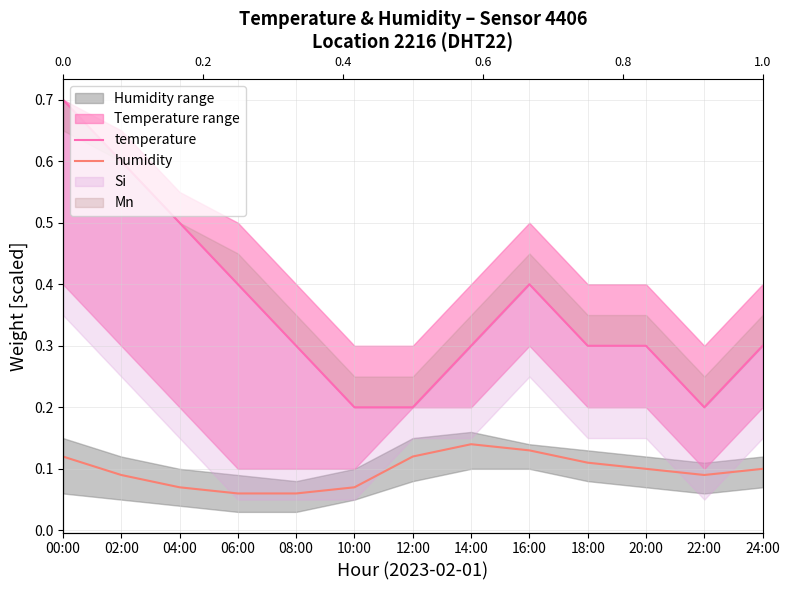

Count the humidity values in the range 0 to 1.

13